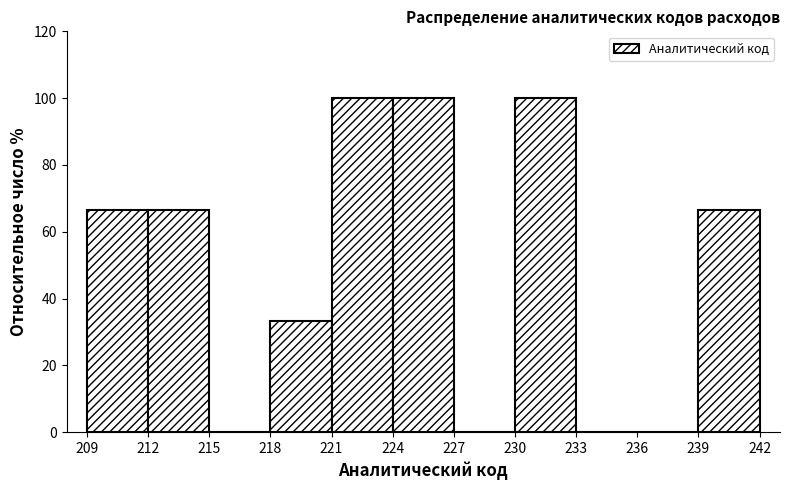

How tall is the bar that spans 218 to 221 on the x-axis? The values are not printed on the chart, so give them approximately, as read against the axis.

34